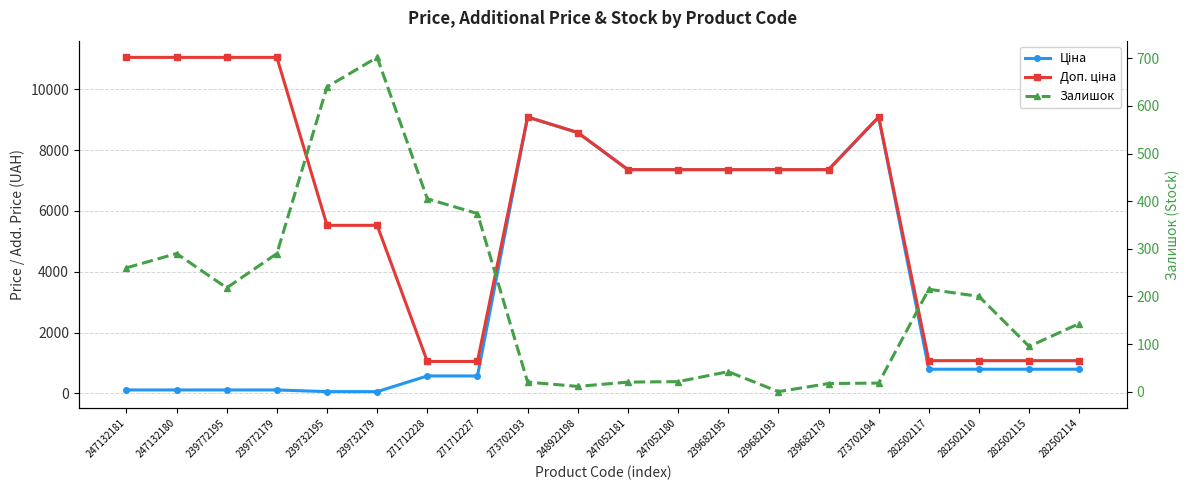

Count the number of data series in this chart.

3